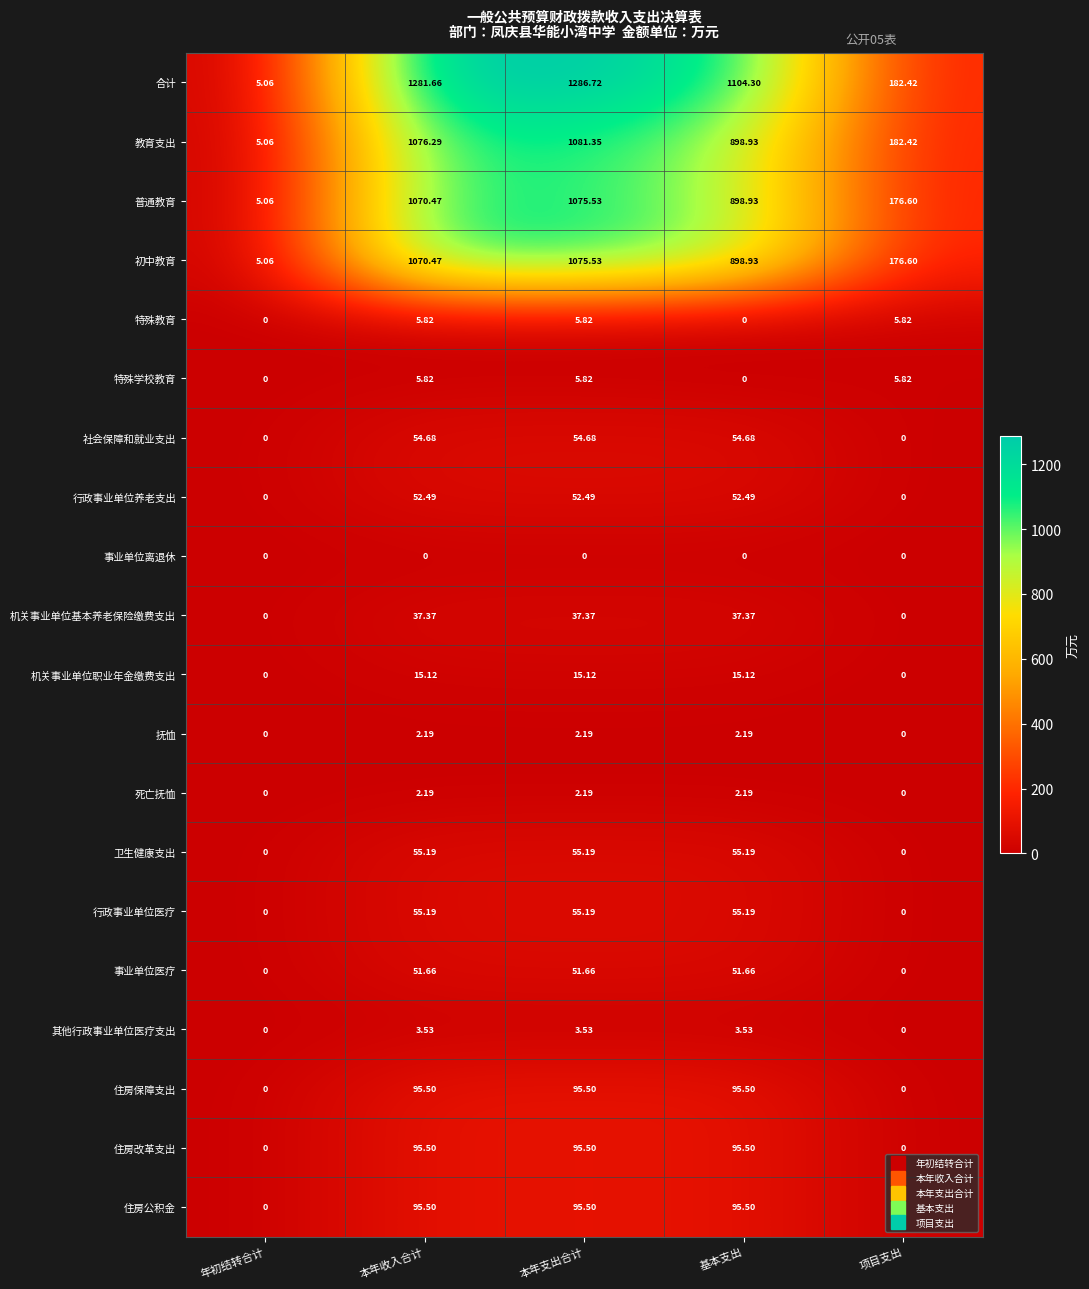

Where does the 住房改革支出 series first go above 95?

本年收入合计